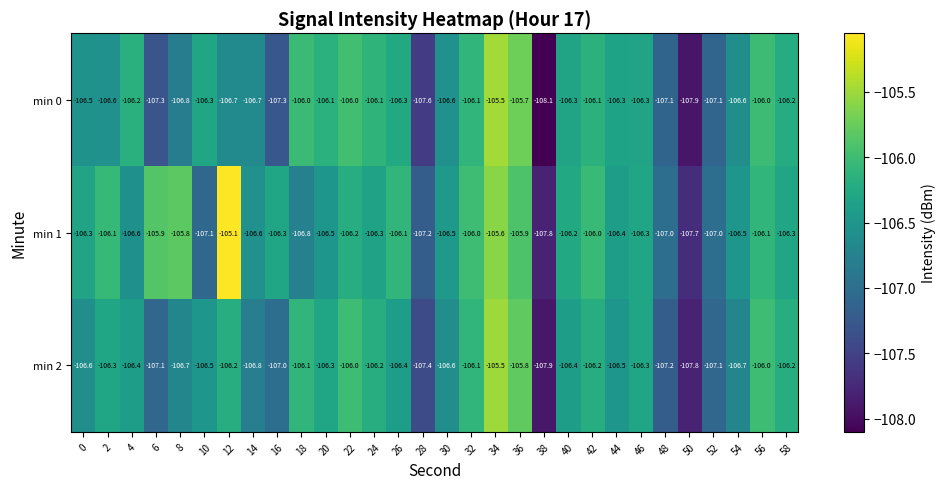

The value of min 0 at 2 is -106.6. True or false?

True